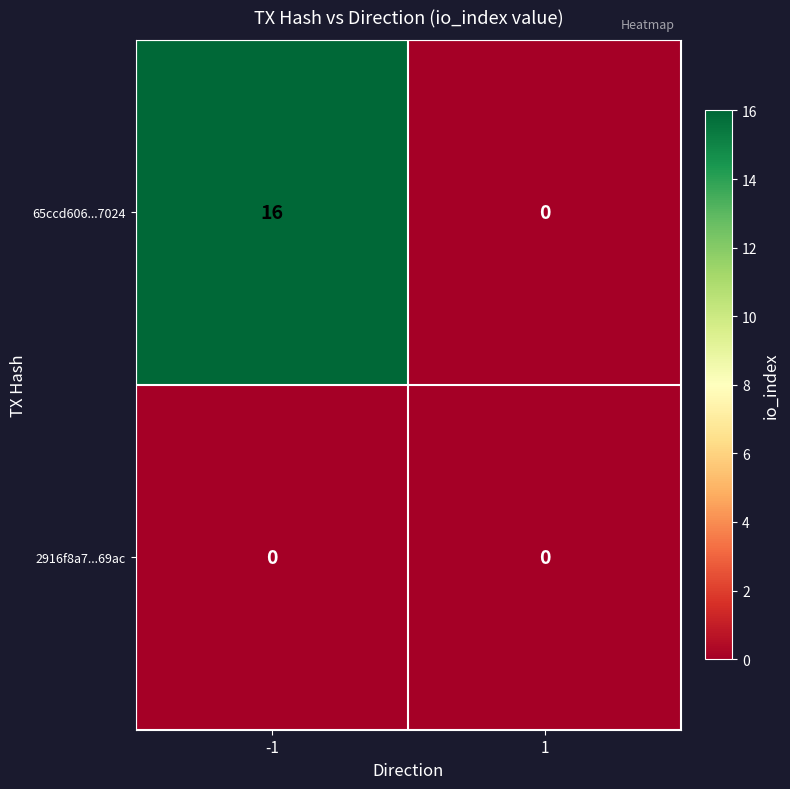

At -1, list the series in order from smallest to largest.

2916f8a7...69ac, 65ccd606...7024